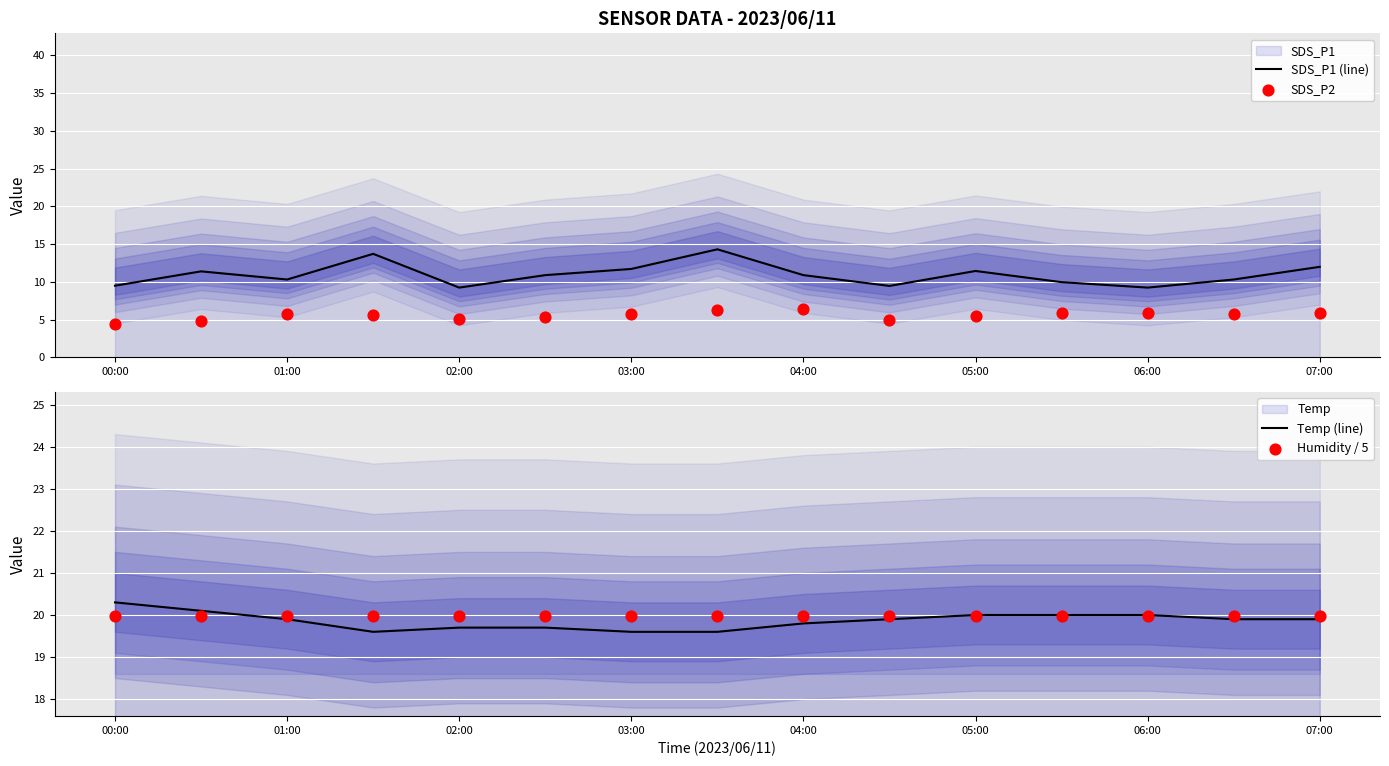

Is the value of SDS_P2 at 04:00 greater than the value of Temp (line) at 9?

No